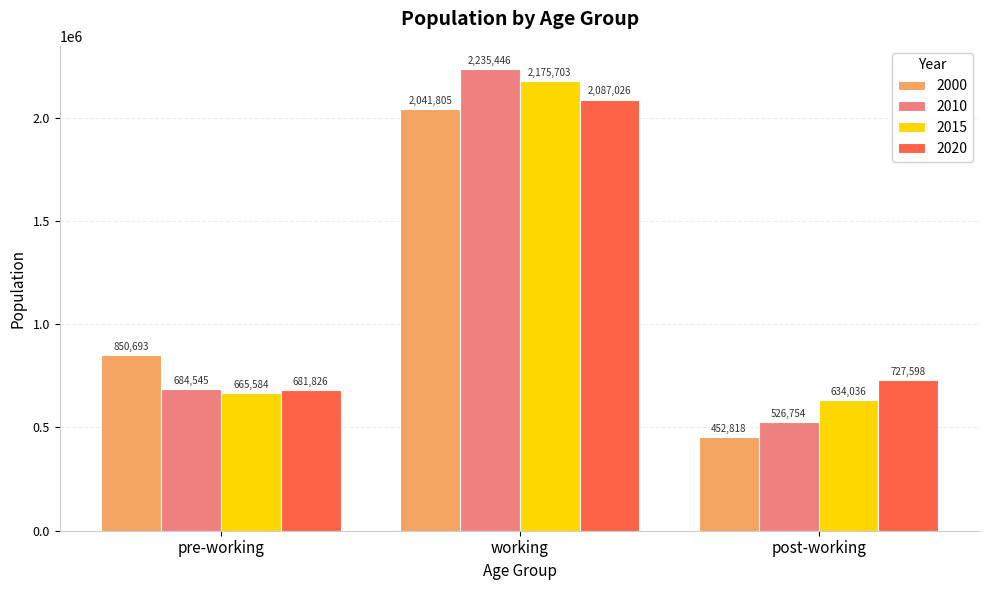

Between pre-working and working, which series saw the biggest shift?

2010